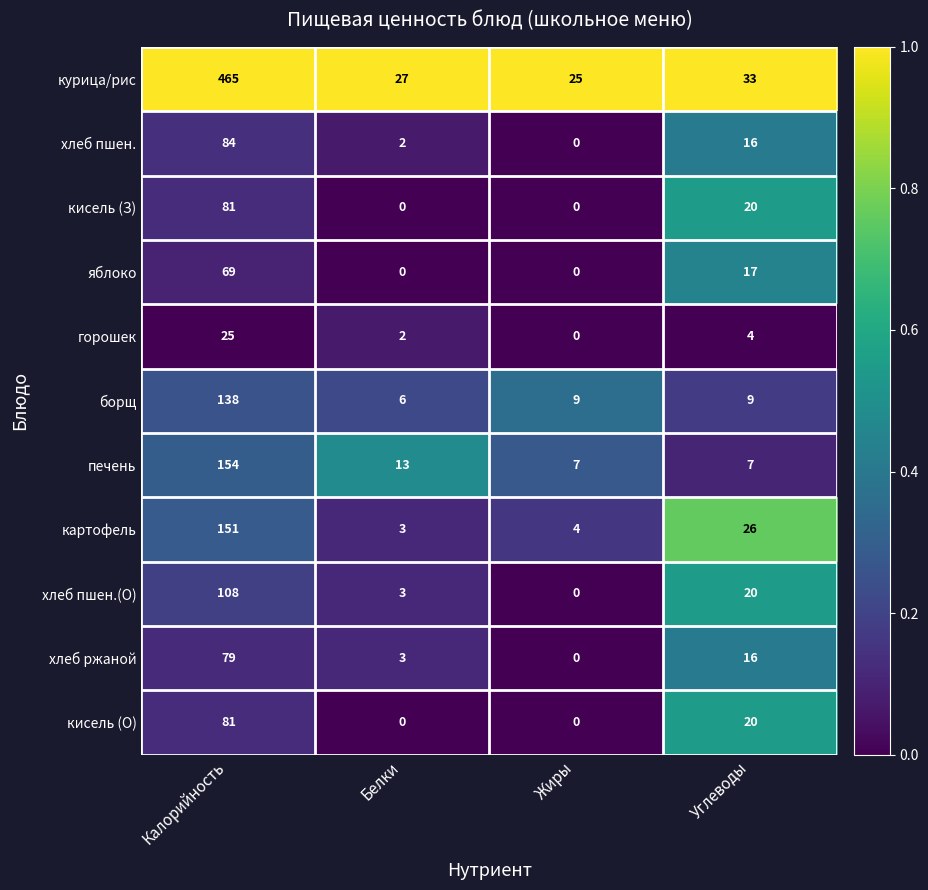

Rank the categories by хлеб ржаной value from lowest to highest.

Жиры, Белки, Углеводы, Калорийность